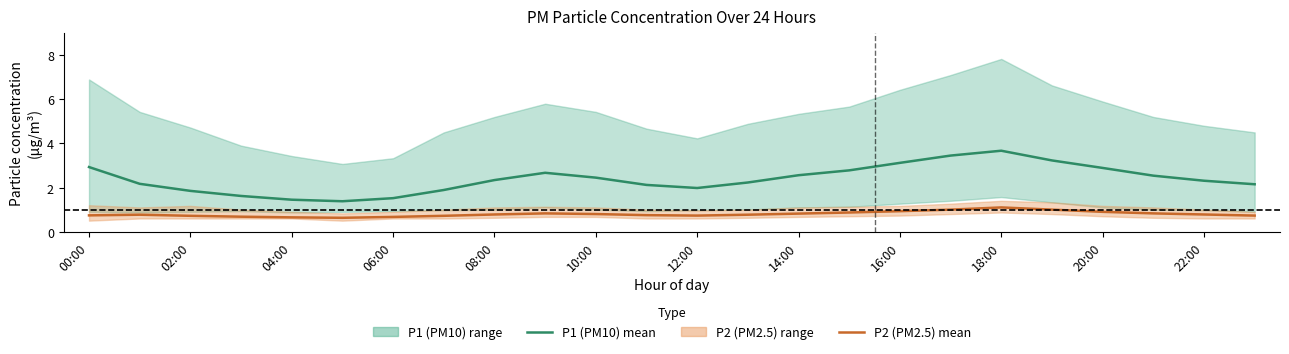

True or false: P2 (PM2.5) mean and P1 (PM10) mean intersect in this chart.

False